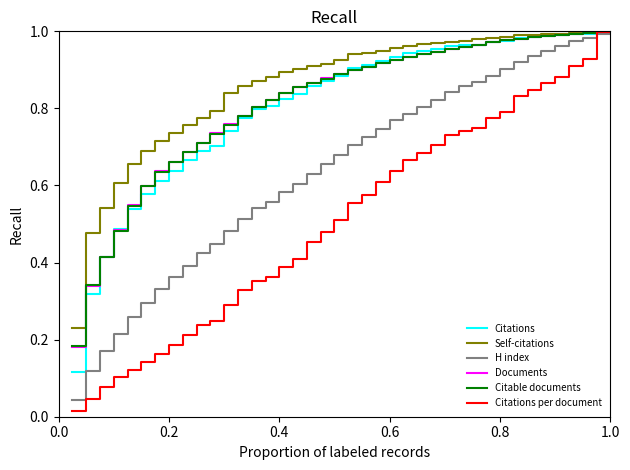

Count the number of categories in the chart.

40